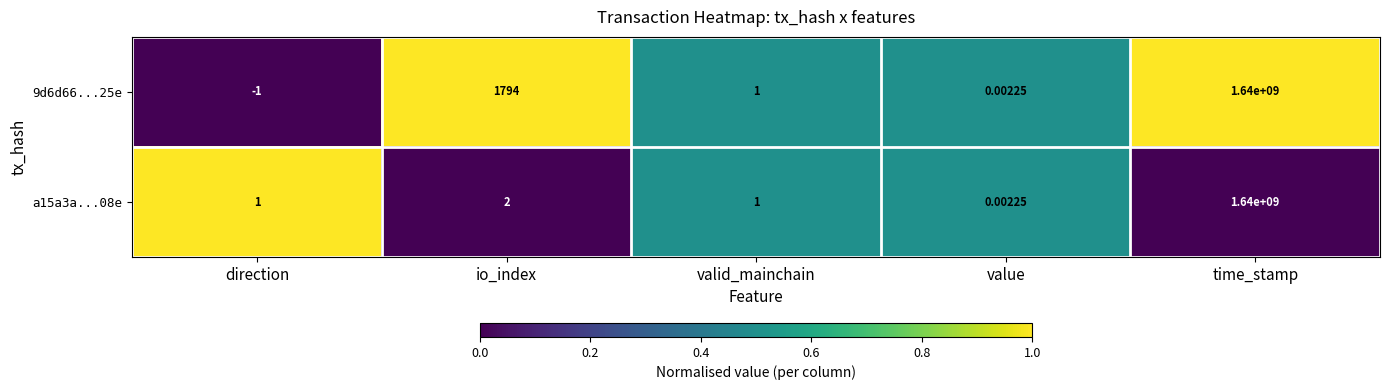

Rank the categories by 9d6d66...25e value from highest to lowest.

time_stamp, io_index, valid_mainchain, value, direction